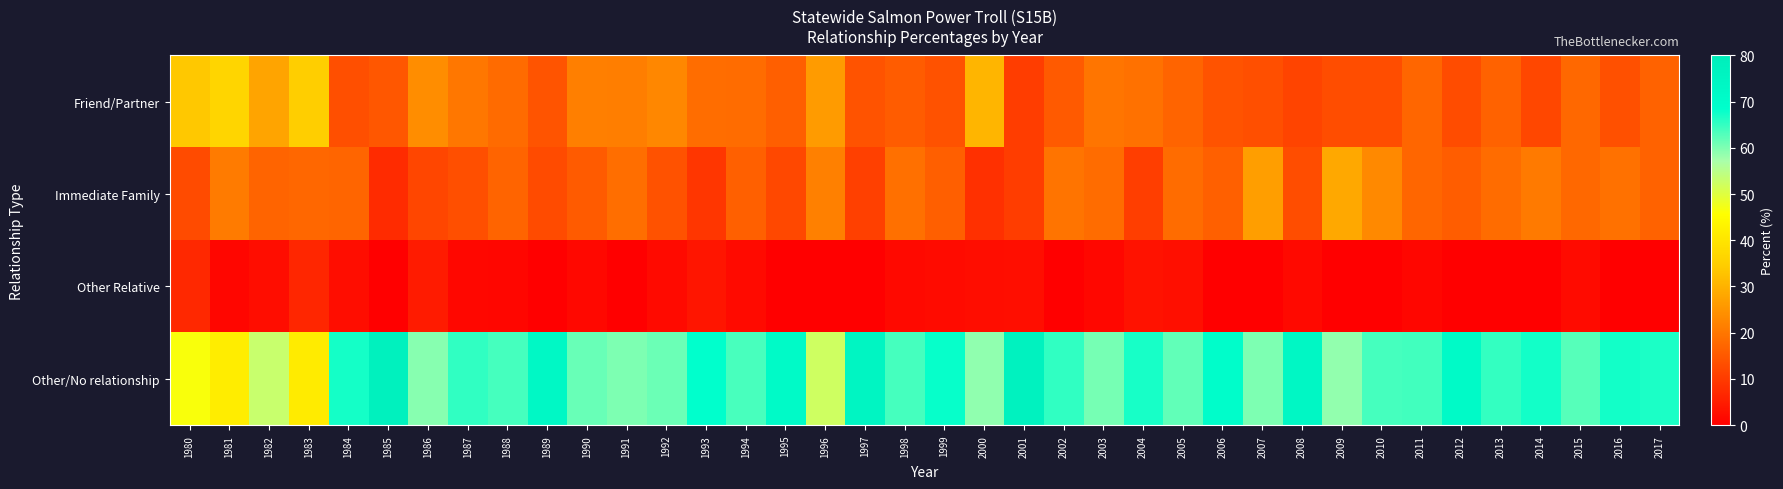

Reading left to right, transcribe all the data shown in this chart.

Friend/Partner: 1980=33.7	1981=36.3	1982=27.7	1983=34.8	1984=13.4	1985=14.8	1986=23.8	1987=20.0	1988=18.1	1989=14.3	1990=21.5	1991=21.4	1992=22.8	1993=18.5	1994=18.2	1995=16.0	1996=26.1	1997=14.1	1998=15.5	1999=14.0	2000=30.6	2001=10.4	2002=15.2	2003=19.7	2004=19.1	2005=16.9	2006=14.1	2007=13.3	2008=11.5	2009=13.0	2010=13.0	2011=17.3	2012=12.9	2013=16.7	2014=12.1	2015=17.6	2016=13.5	2017=16.7
Immediate Family: 1980=12.8	1981=20.9	1982=16.9	1983=17.4	1984=17.1	1985=7.4	1986=11.9	1987=13.3	1988=16.9	1989=12.7	1990=15.4	1991=18.6	1992=14.0	1993=9.3	1994=16.4	1995=12.3	1996=21.7	1997=10.9	1998=19.0	1999=16.0	2000=8.2	2001=10.4	2002=19.6	2003=18.3	2004=10.6	2005=18.3	2006=16.3	2007=26.7	2008=13.1	2009=28.3	2010=23.2	2011=17.3	2012=15.7	2013=18.3	2014=20.7	2015=17.6	2016=19.2	2017=16.7
Other Relative: 1980=7.0	1981=1.1	1982=2.4	1983=6.5	1984=2.4	1985=0.0	1986=4.8	1987=1.3	1988=1.2	1989=0.0	1990=1.5	1991=0.0	1992=1.8	1993=3.7	1994=1.8	1995=0.0	1996=0.0	1997=0.0	1998=1.7	1999=2.0	2000=2.4	2001=2.6	2002=0.0	2003=1.4	2004=3.2	2005=2.8	2006=0.0	2007=0.0	2008=1.6	2009=0.0	2010=0.0	2011=1.2	2012=0.0	2013=0.0	2014=0.0	2015=2.0	2016=0.0	2017=0.0
Other/No relationship: 1980=46.5	1981=41.8	1982=53.0	1983=41.3	1984=67.1	1985=77.8	1986=59.5	1987=65.3	1988=63.9	1989=73.0	1990=61.5	1991=60.0	1992=61.4	1993=68.5	1994=63.6	1995=71.6	1996=52.2	1997=75.0	1998=63.8	1999=68.0	2000=58.8	2001=76.6	2002=65.2	2003=60.6	2004=67.0	2005=62.0	2006=69.6	2007=60.0	2008=73.8	2009=58.7	2010=63.8	2011=64.2	2012=71.4	2013=65.0	2014=67.2	2015=62.7	2016=67.3	2017=66.7